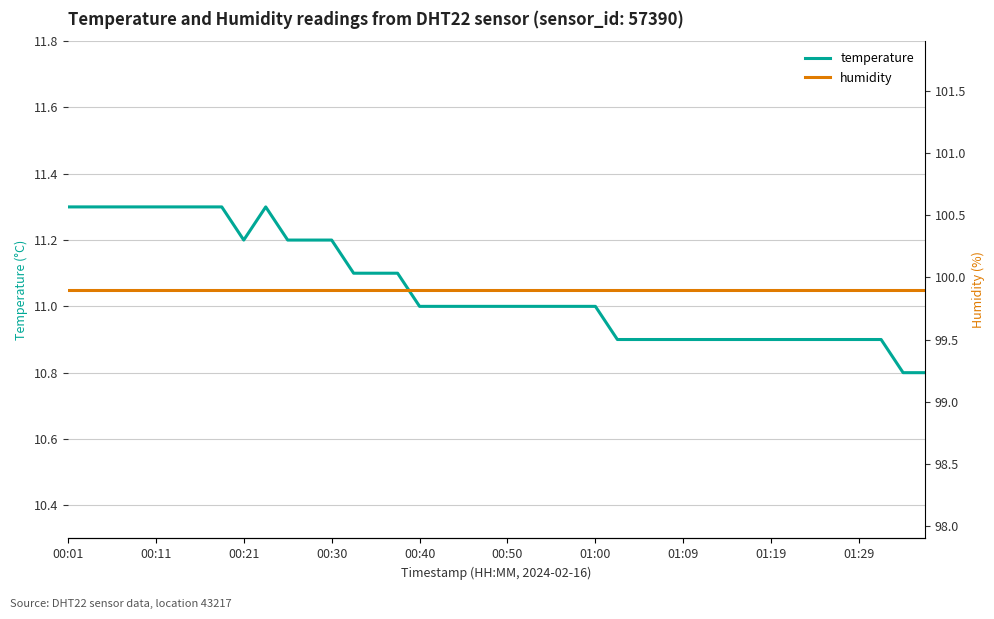

True or false: humidity and temperature intersect in this chart.

False